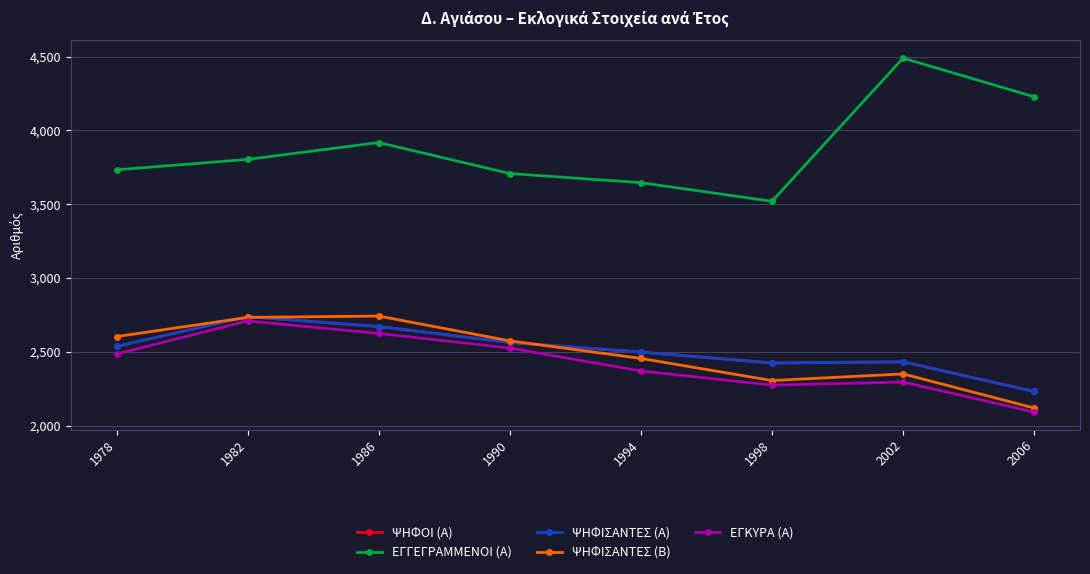

Reading left to right, what are all the values shown in this chart?

ΨΗΦΟΙ (Α): 2537	2738	2671	2563	2498	2424	2432	2231
ΕΓΓΕΓΡΑΜΜΕΝΟΙ (Α): 3733	3804	3918	3708	3646	3520	4490	4228
ΨΗΦΙΣΑΝΤΕΣ (Α): 2537	2738	2671	2563	2498	2424	2432	2231
ΨΗΦΙΣΑΝΤΕΣ (Β): 2603	2733	2742	2574	2455	2305	2350	2119
ΕΓΚΥΡΑ (Α): 2485	2709	2624	2525	2370	2274	2295	2091